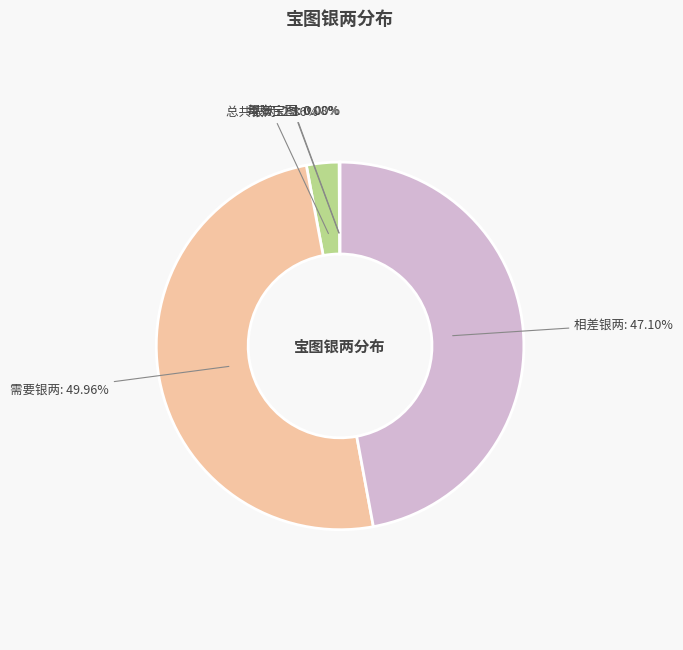

What is the ratio of the value at 相差银两 to the value at 需要银两?

0.9